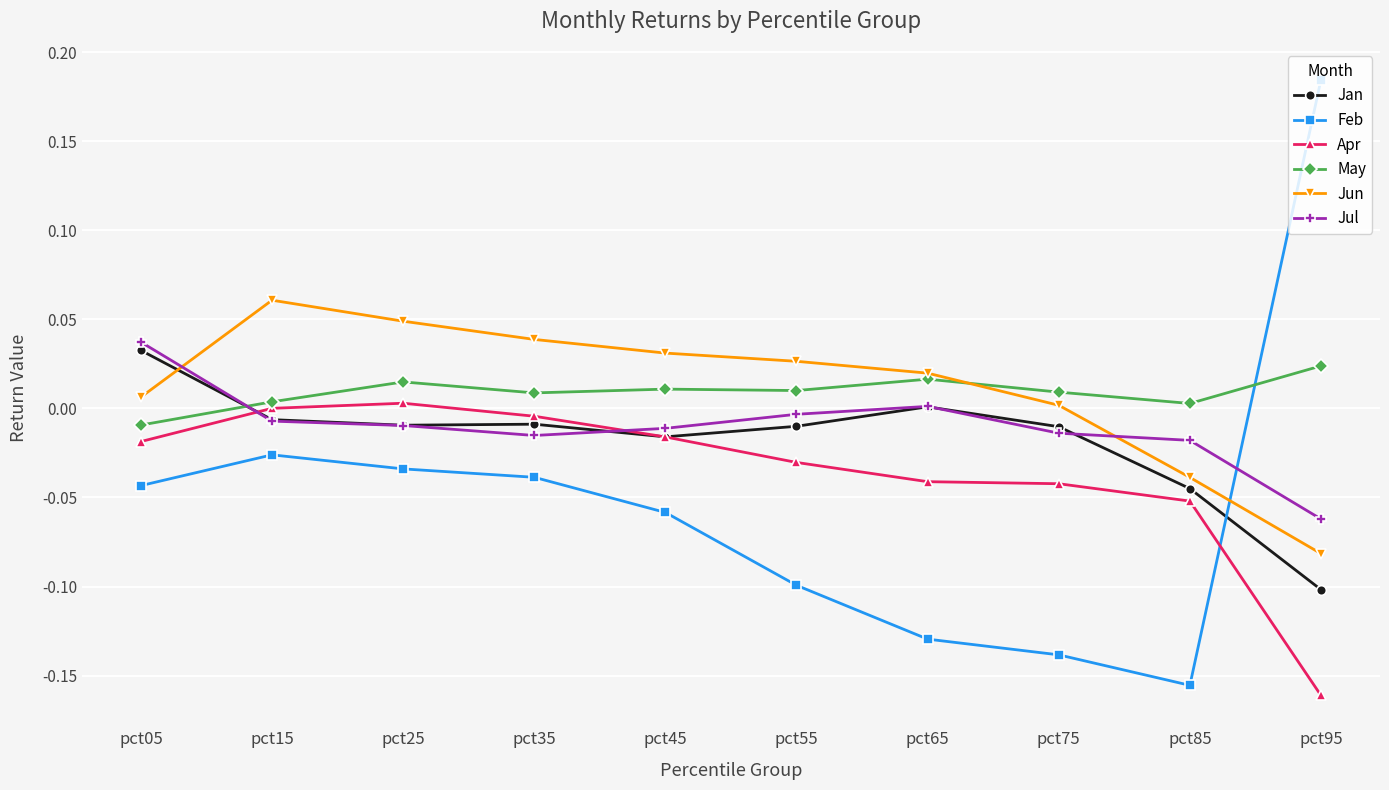

Where is Jan nearest to the value 0?

pct65